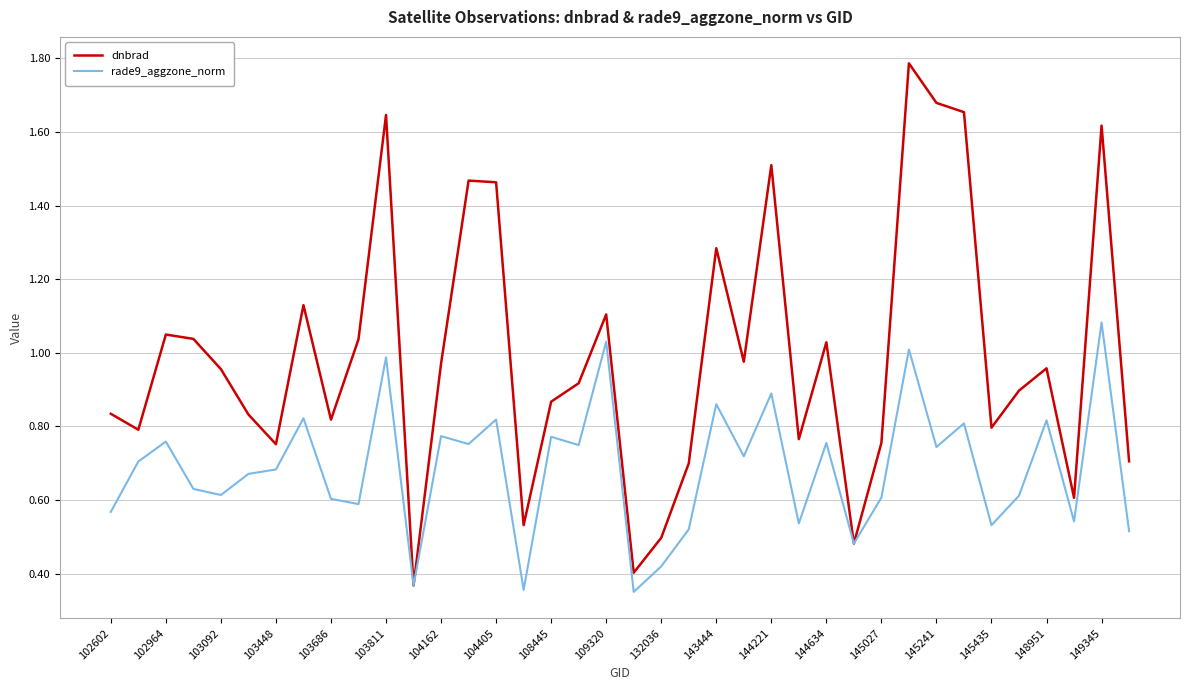

True or false: rade9_aggzone_norm has more than 1 points higher than both neighbors.

True